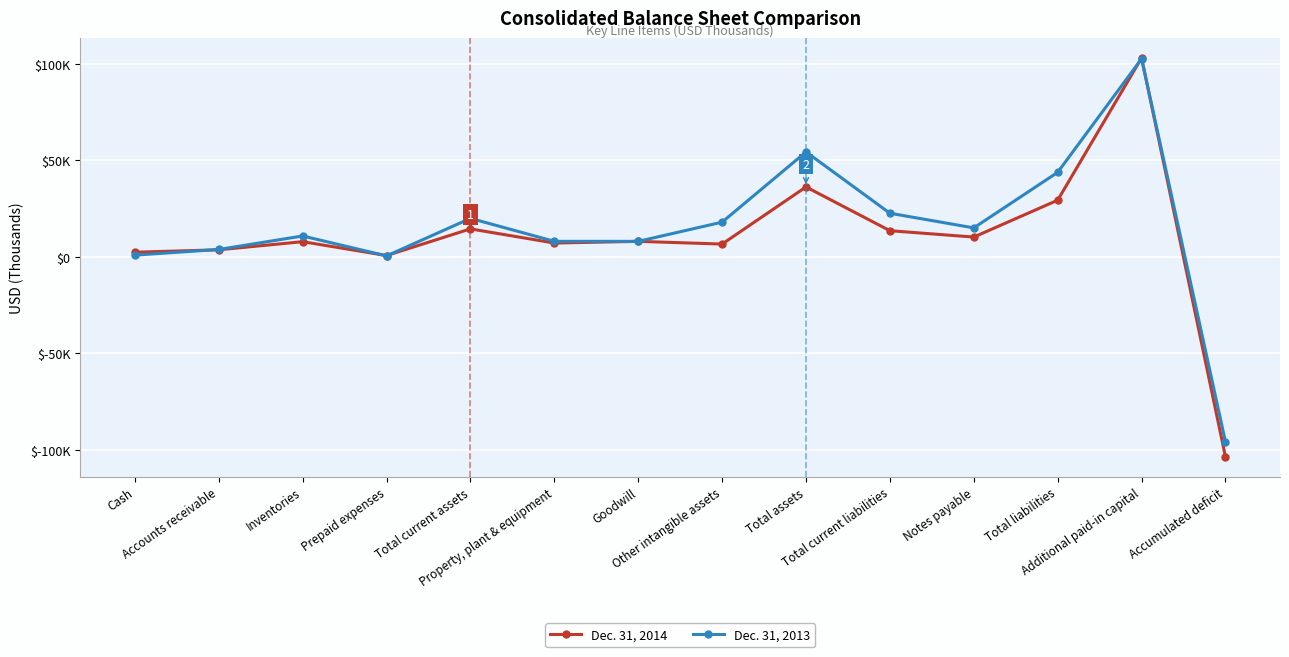

What is the label of the 10th point from the right?

Total current assets